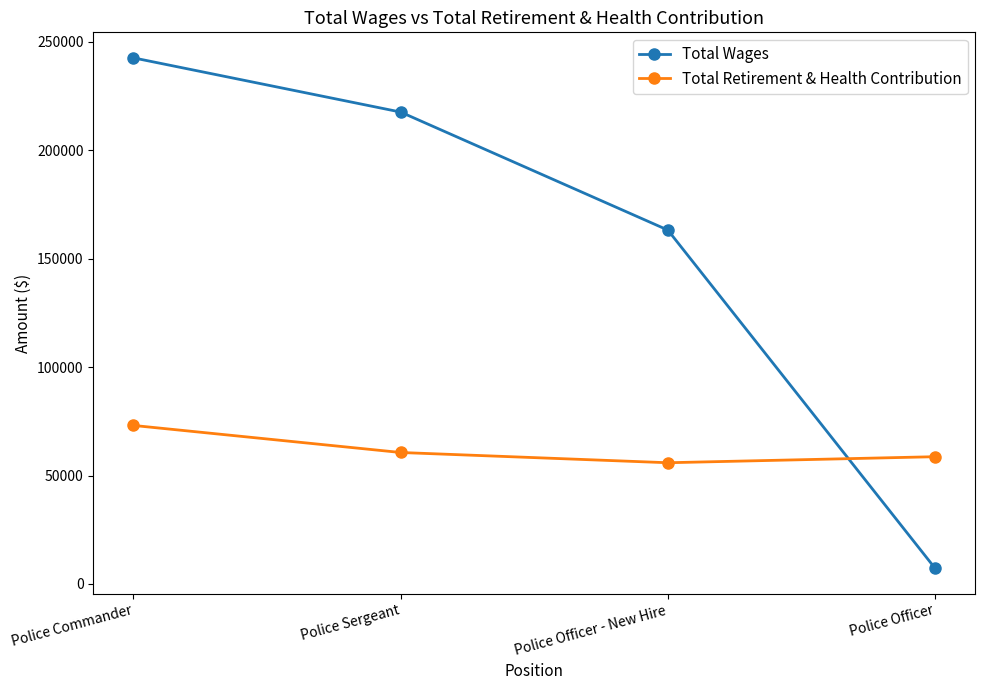

What is the label of the 1st point from the right?

Police Officer